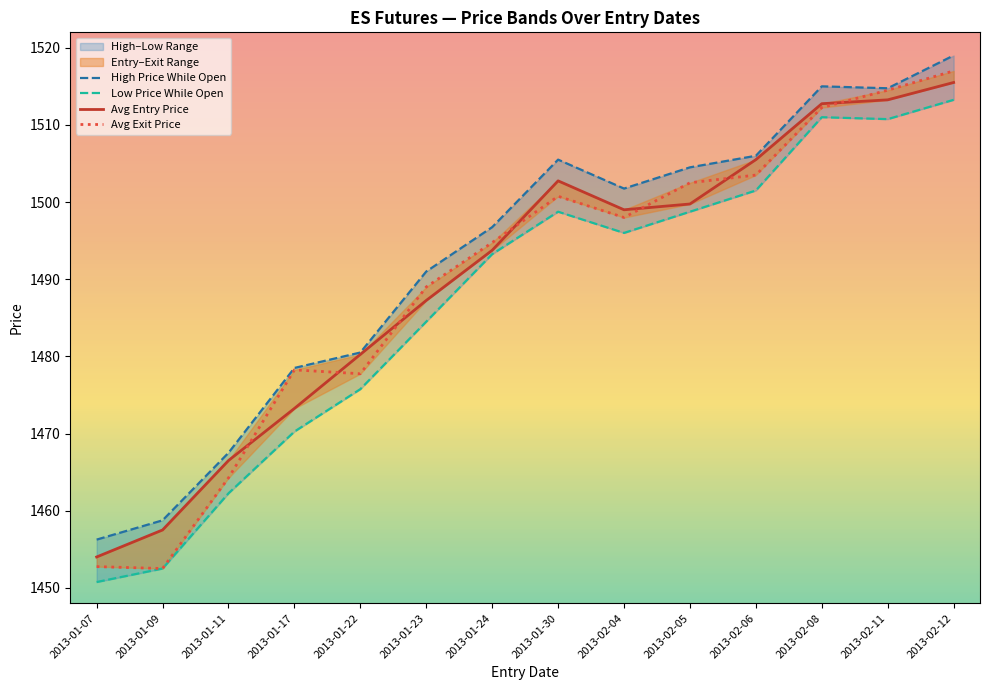

What is the label of the 14th point from the right?

2013-01-07